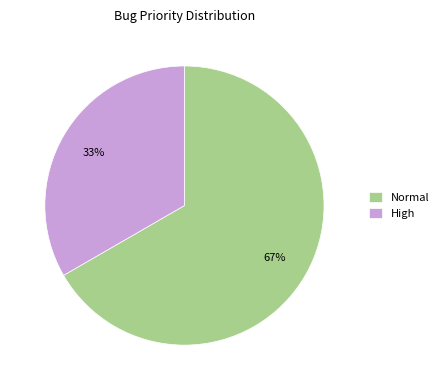

What is the smallest slice in the pie chart?

High